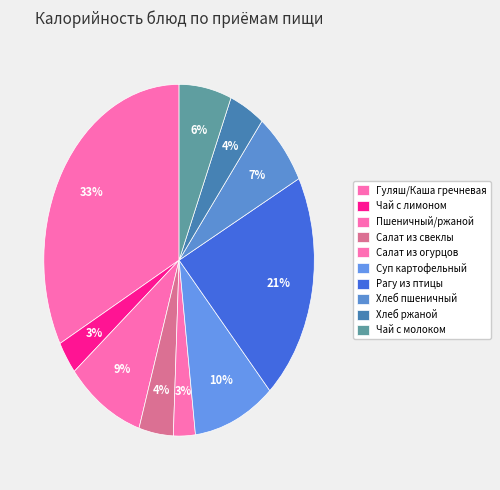

How many segments does this pie chart have?

10